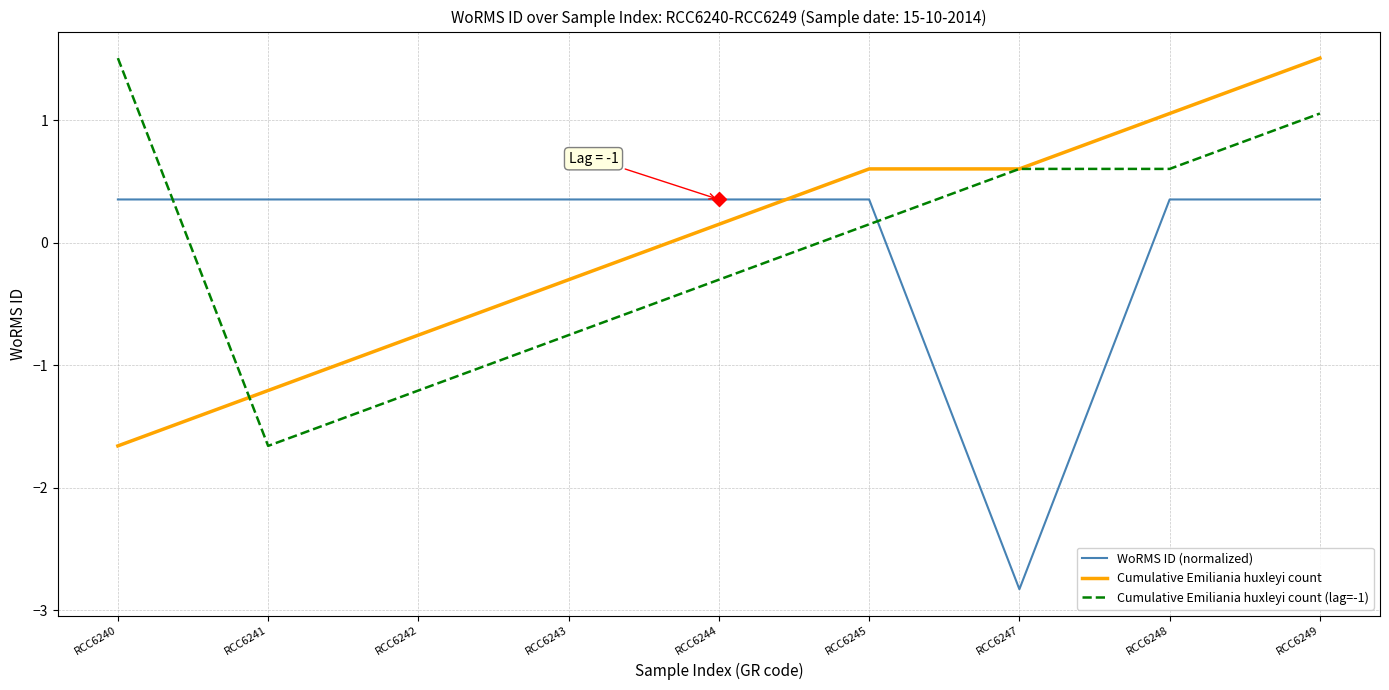

Count the number of categories in the chart.

9